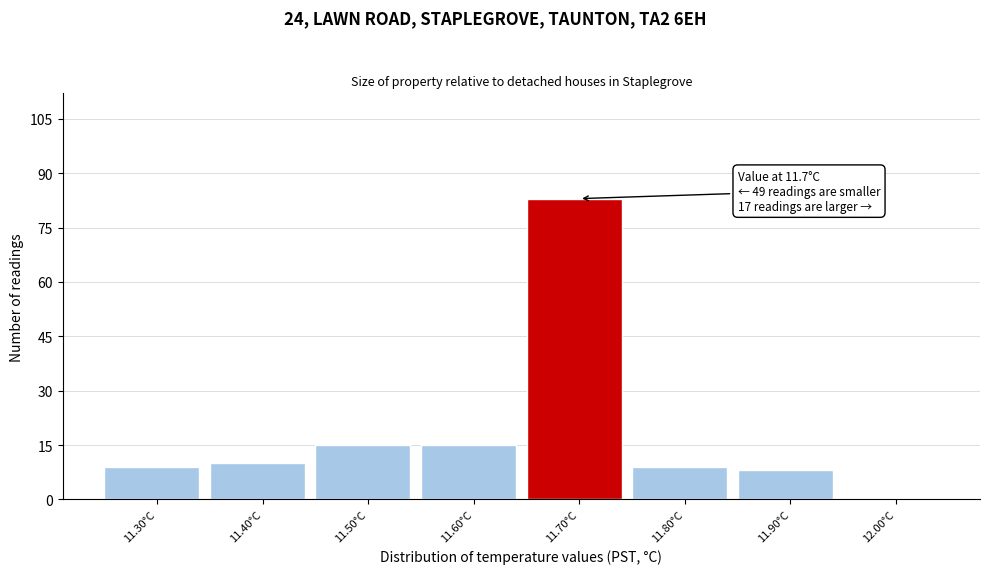

Which range on the x-axis has the tallest bar?

11.65 to 11.75